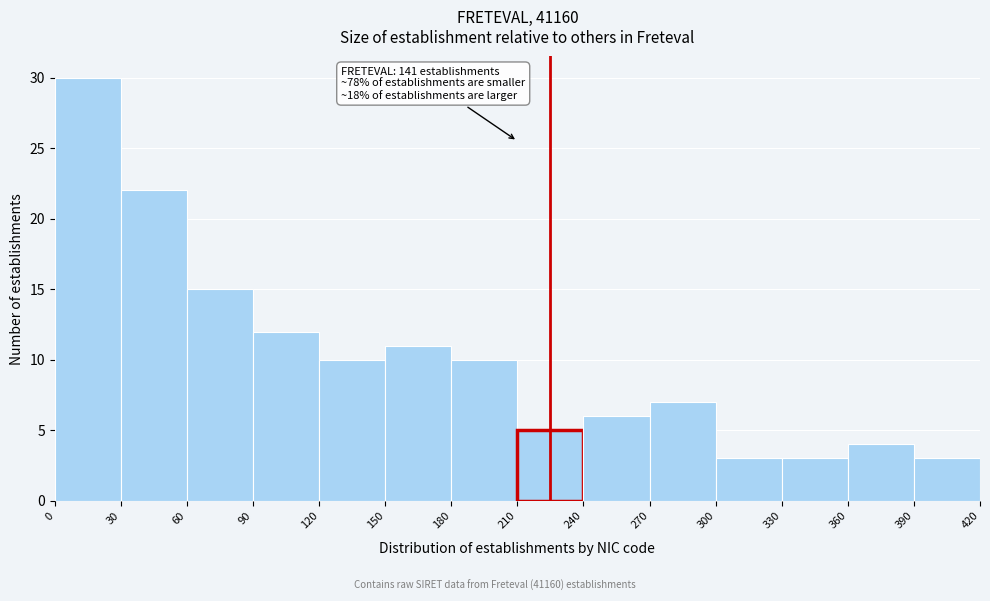

Over which range of the x-axis is the bar tallest?

0 to 30